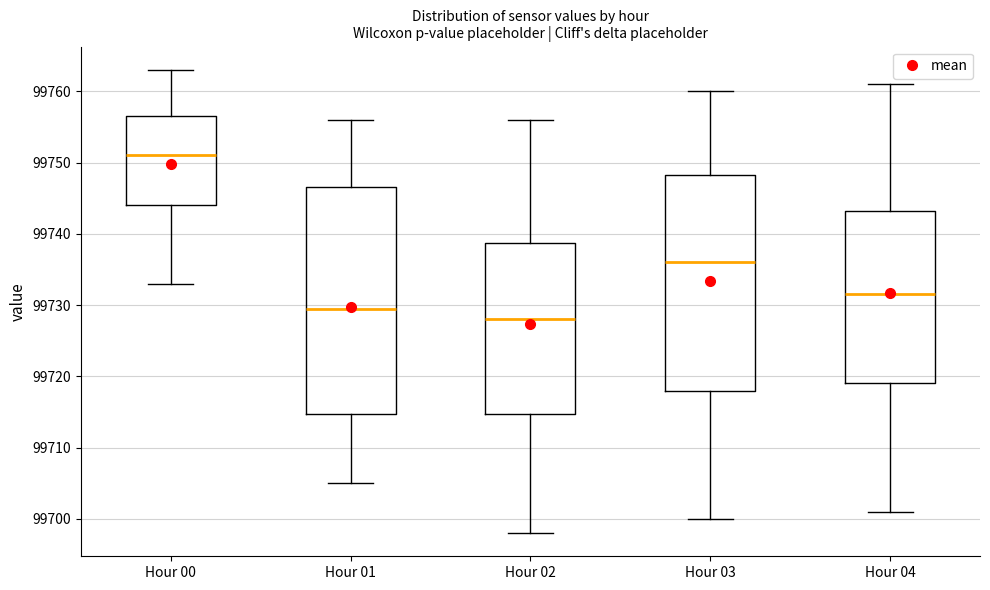

Reading left to right, read every box against the y-axis: the position of its median line, the range the box covers, and the ends of its whiskers. The values are not printed on the chart, so give them approximately, as read against the axis.

Hour 00: median 99751, box 99744 to 99757, whiskers 99733 to 99763
Hour 01: median 99730, box 99715 to 99747, whiskers 99705 to 99756
Hour 02: median 99728, box 99715 to 99739, whiskers 99698 to 99756
Hour 03: median 99736, box 99718 to 99748, whiskers 99700 to 99760
Hour 04: median 99732, box 99719 to 99743, whiskers 99701 to 99761